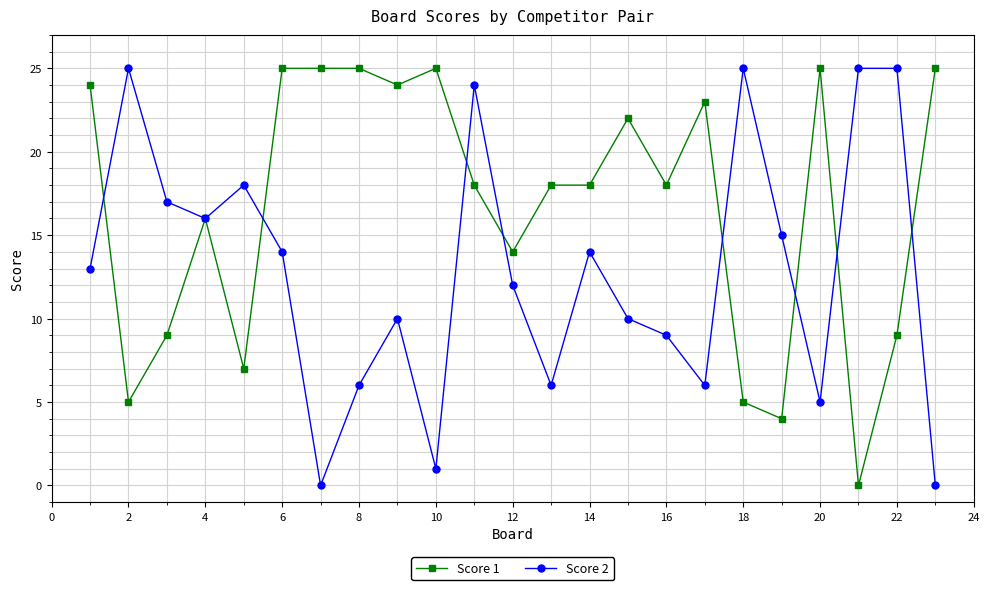

How many lines are shown in the chart?

2